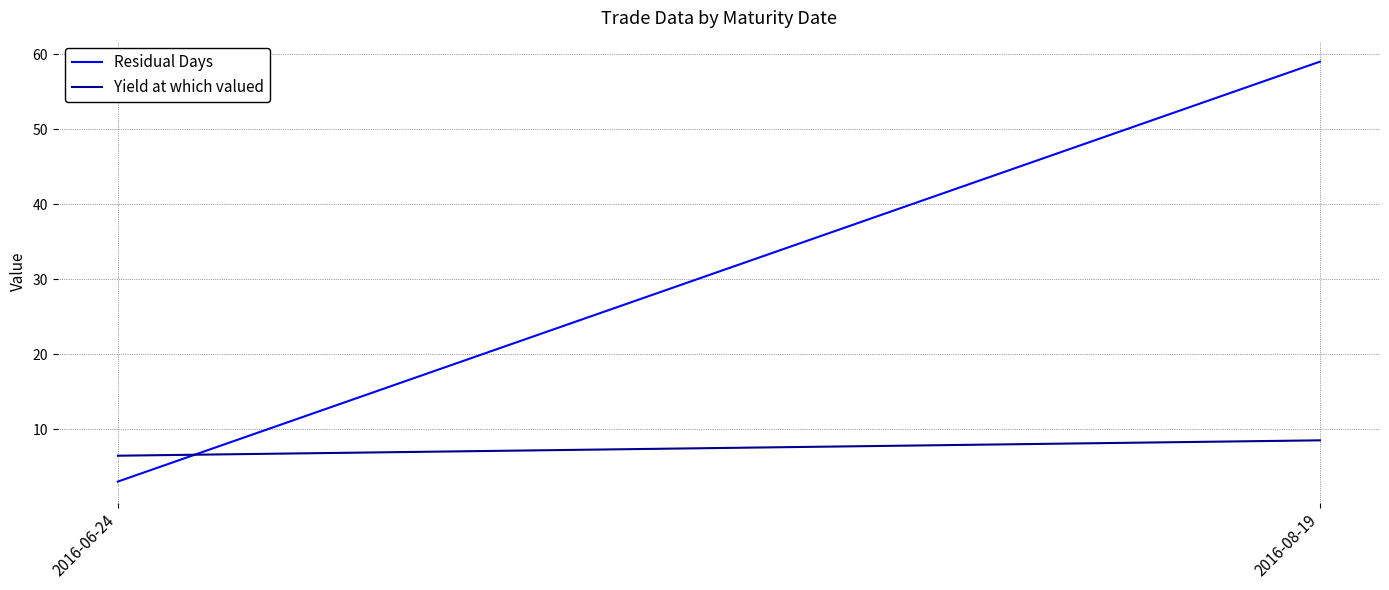

Reading left to right, list all the values displayed in this chart.

Residual Days: 3.0	59.0
Yield at which valued: 6.5	8.5